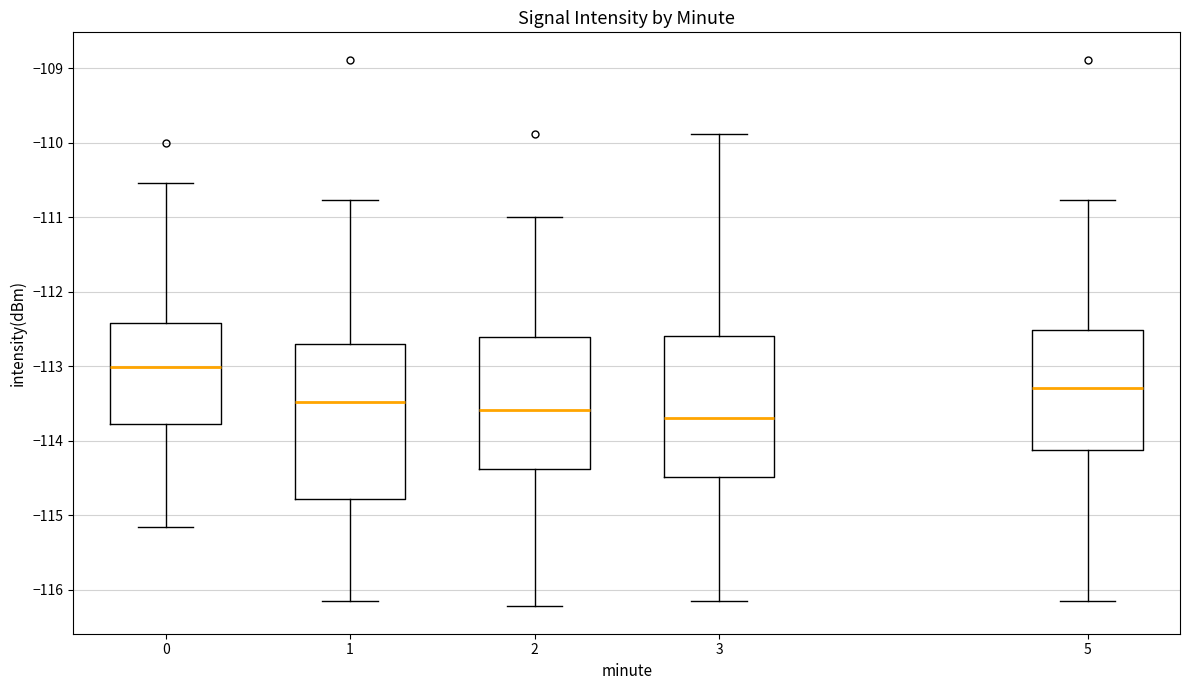

Which box's median line is the lowest?

3